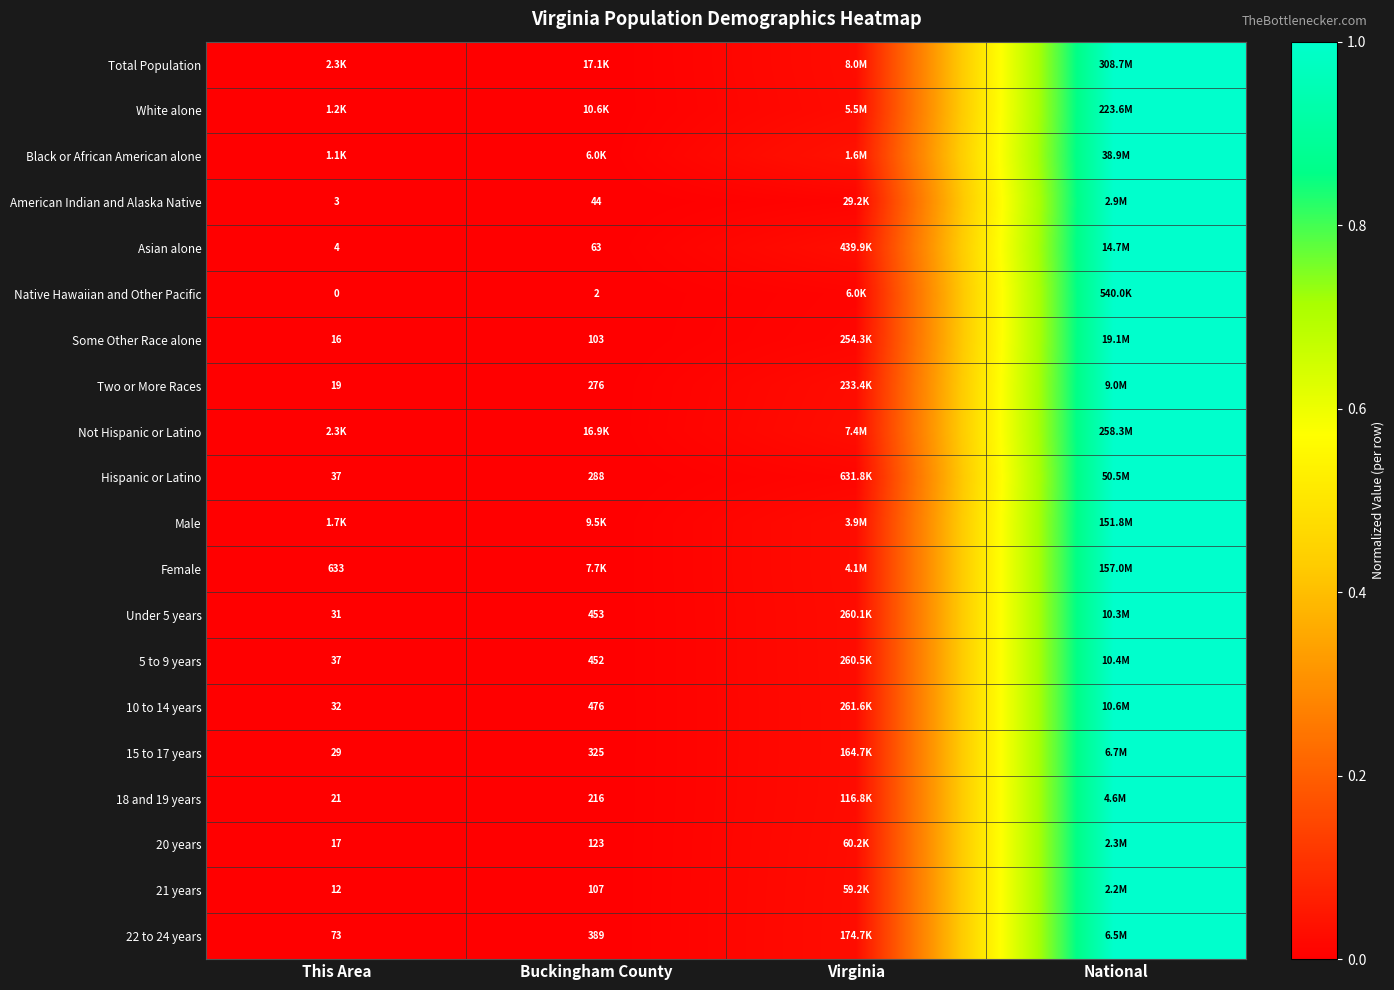

How many series are shown in this chart?

20